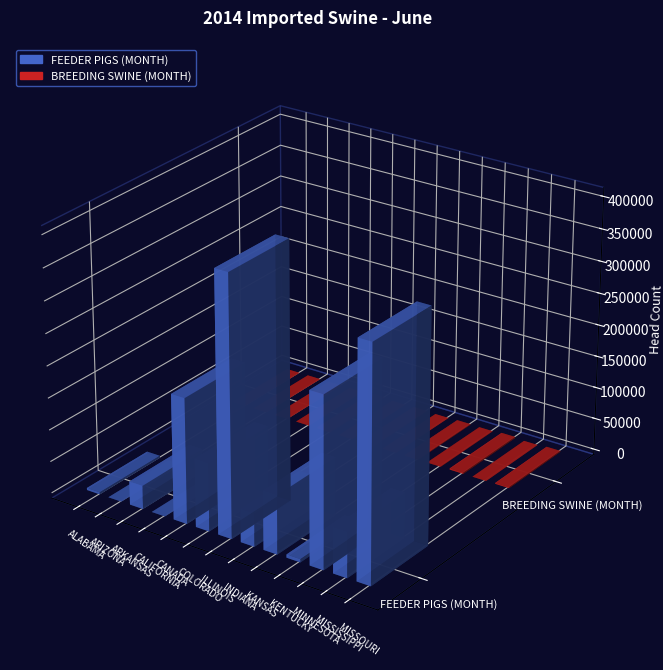

How many data points in FEEDER PIGS (MONTH) are less than 71287?

6